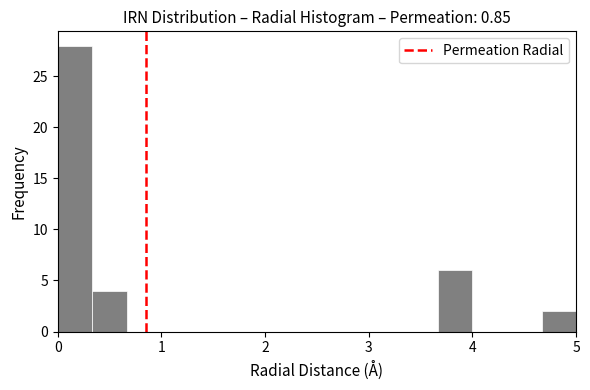

Around what value on the x-axis is the tallest bar? Give the approximate position of its centre, as read against the axis.

0.2